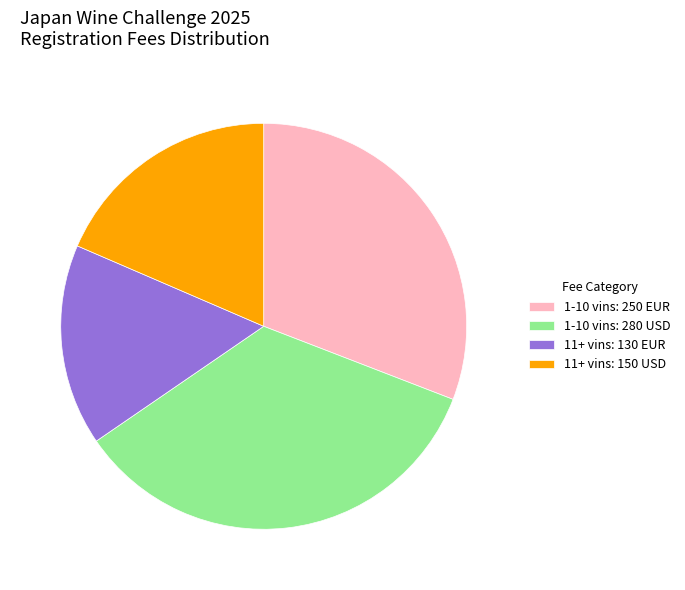

Does 1-10 vins: 250 EUR account for over 50% of the chart?

No